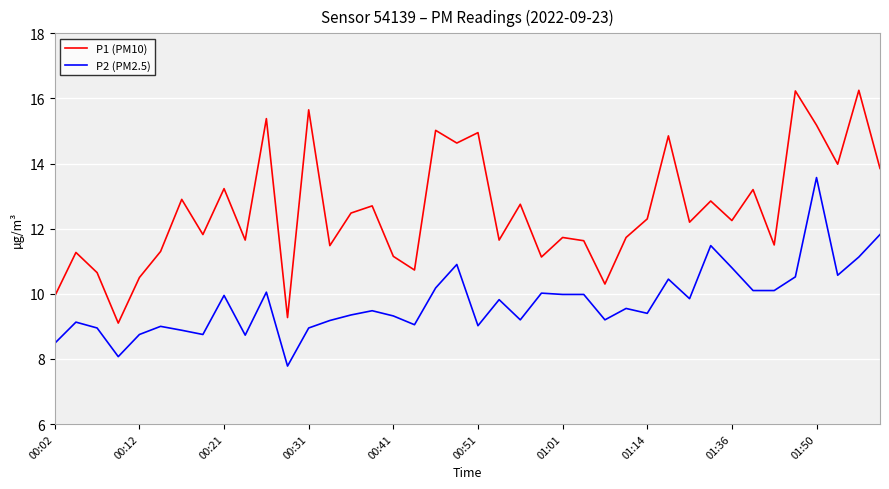

What is the difference between the second highest and second lowest values in the P1 (PM10) series?

7.0